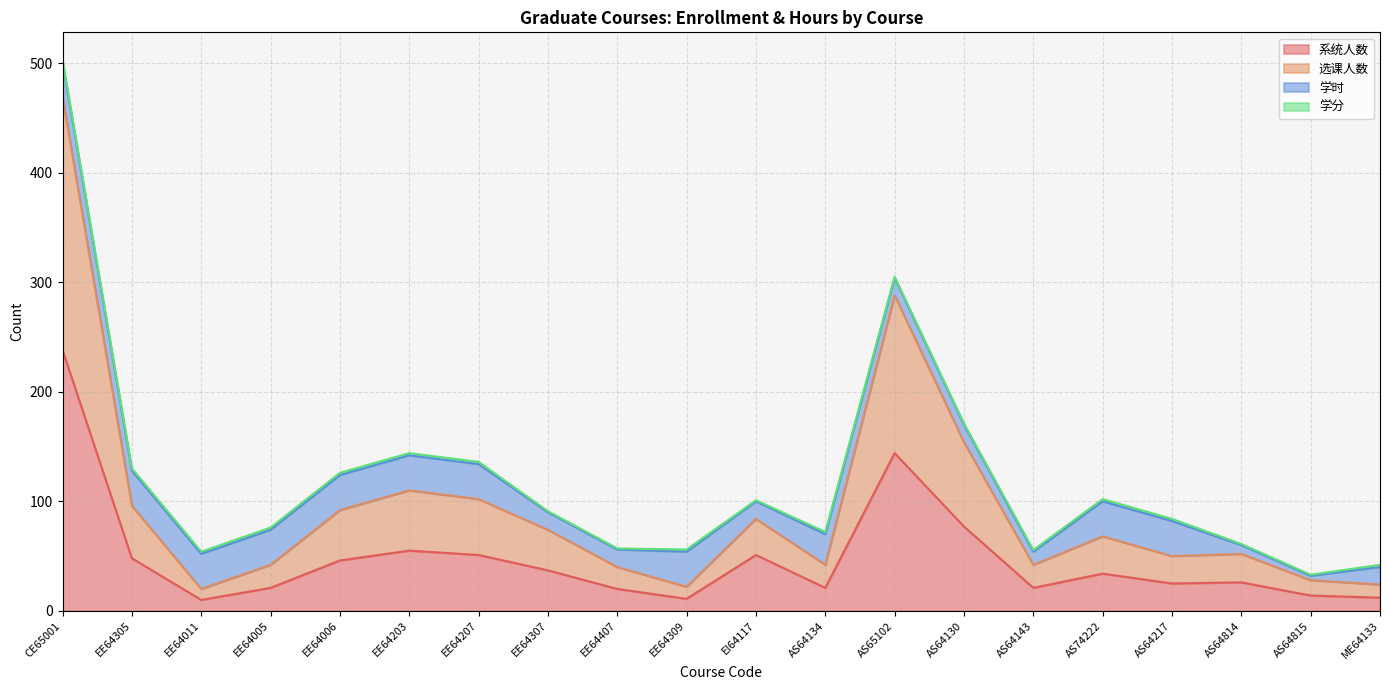

True or false: 系统人数 has a value of 10 at EE64011.

True